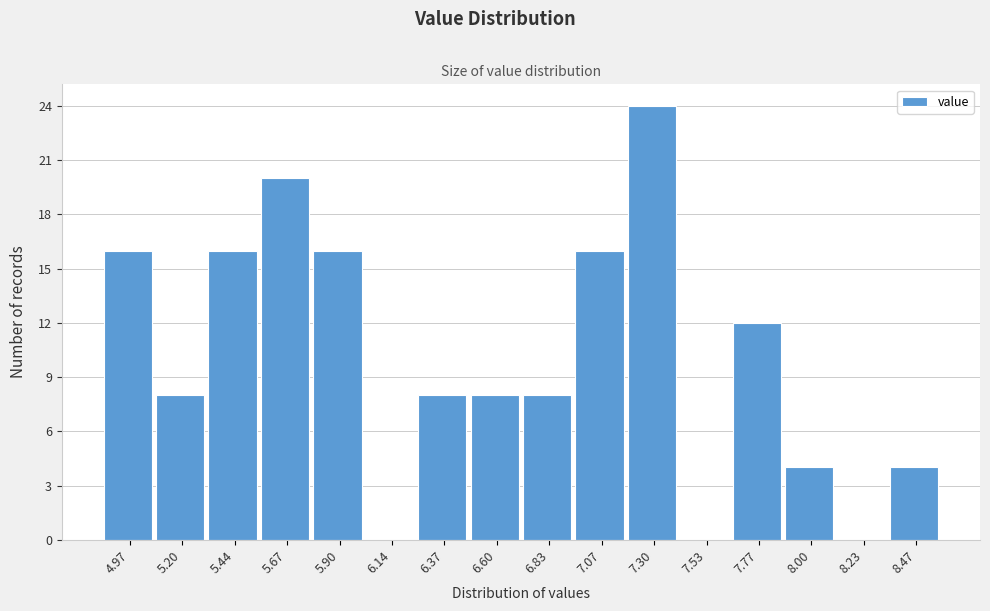

Reading left to right, list all the values displayed in this chart.

4.97=16	5.20=8	5.44=16	5.67=20	5.90=16	6.14=0	6.37=8	6.60=8	6.83=8	7.07=16	7.30=24	7.53=0	7.77=12	8.00=4	8.23=0	8.47=4